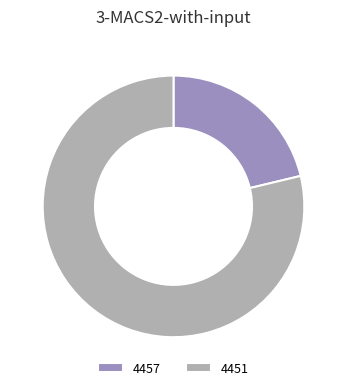

Combined, do 4451 and 4457 account for over 50%?

Yes